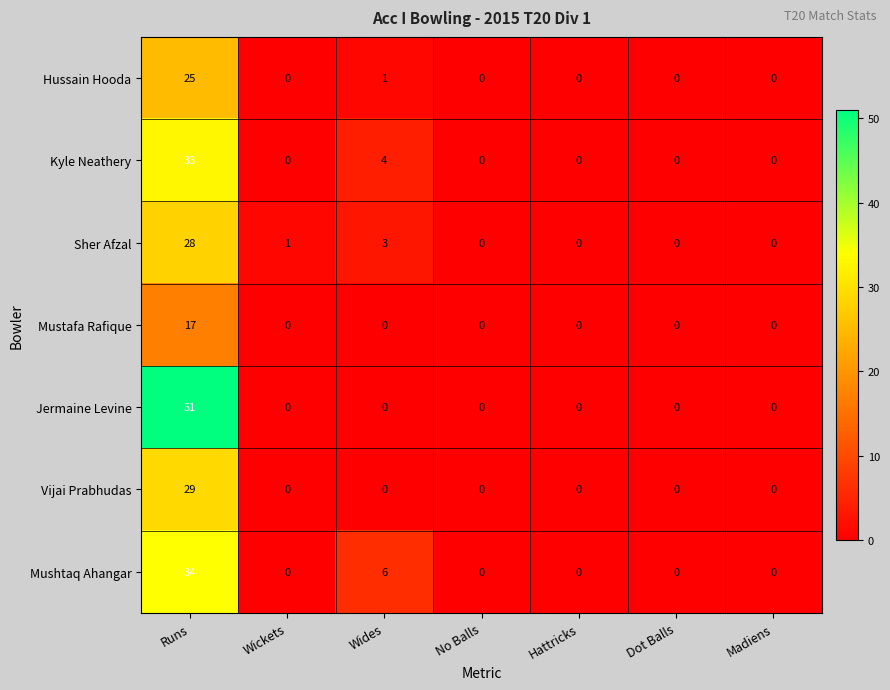

Count the number of categories in the chart.

7